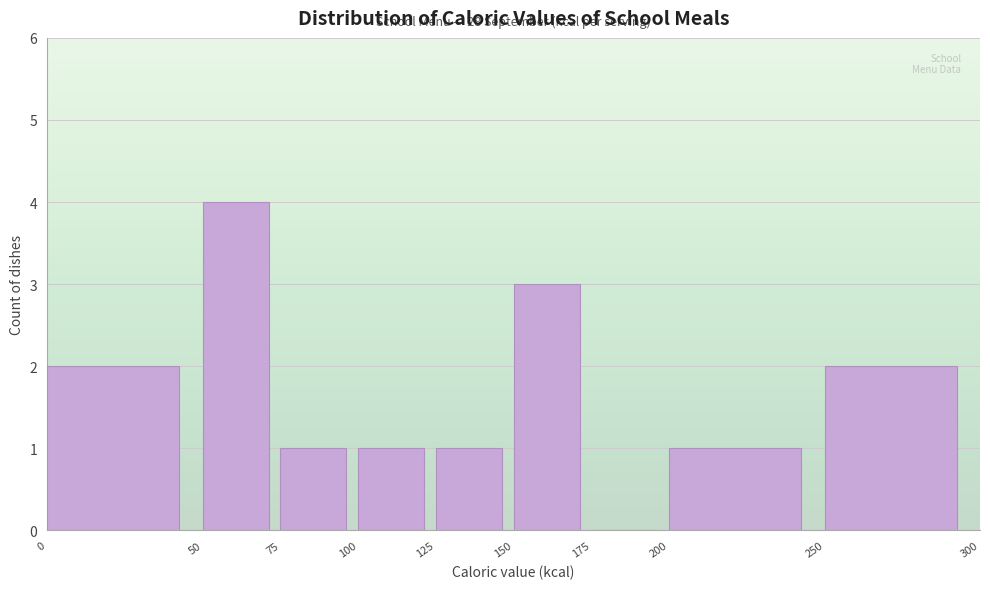

Which range on the x-axis has the tallest bar?

50 to 75